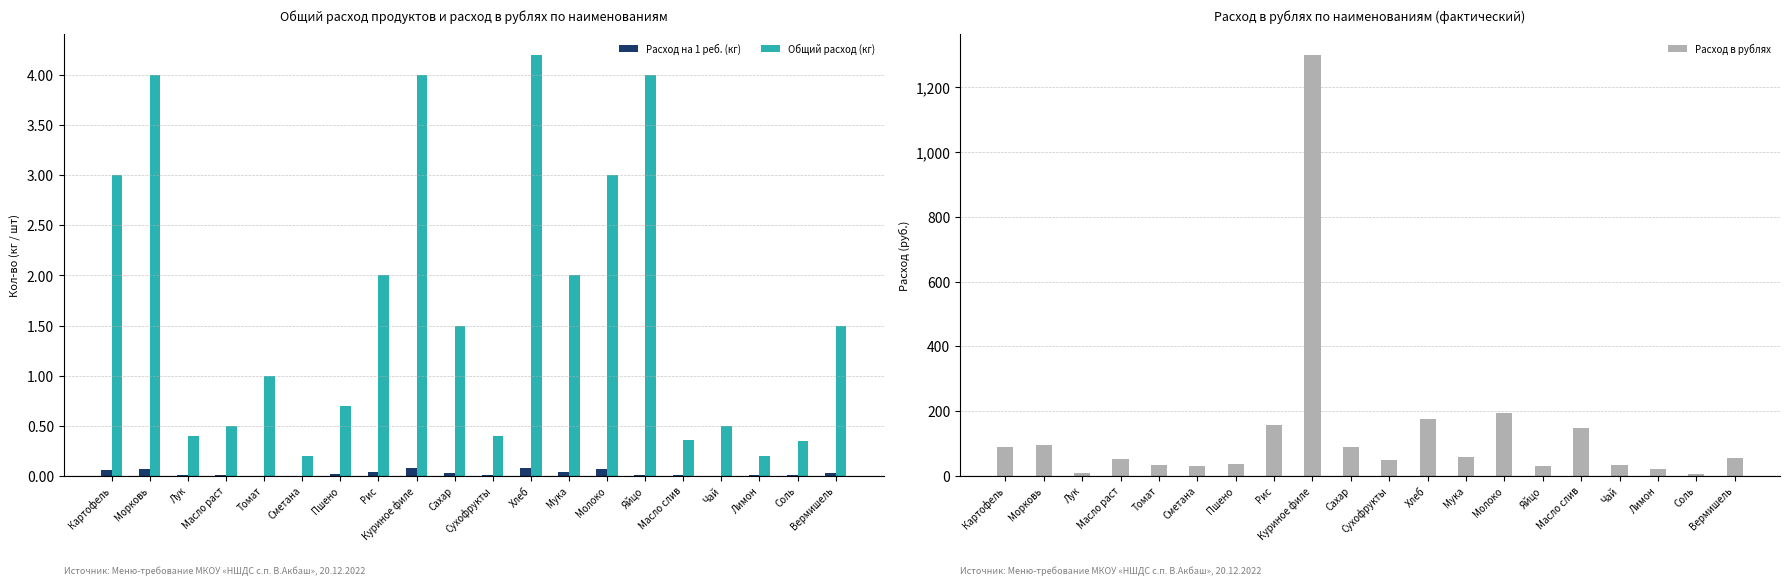

Which label corresponds to the largest value in the chart?

Куриное филе